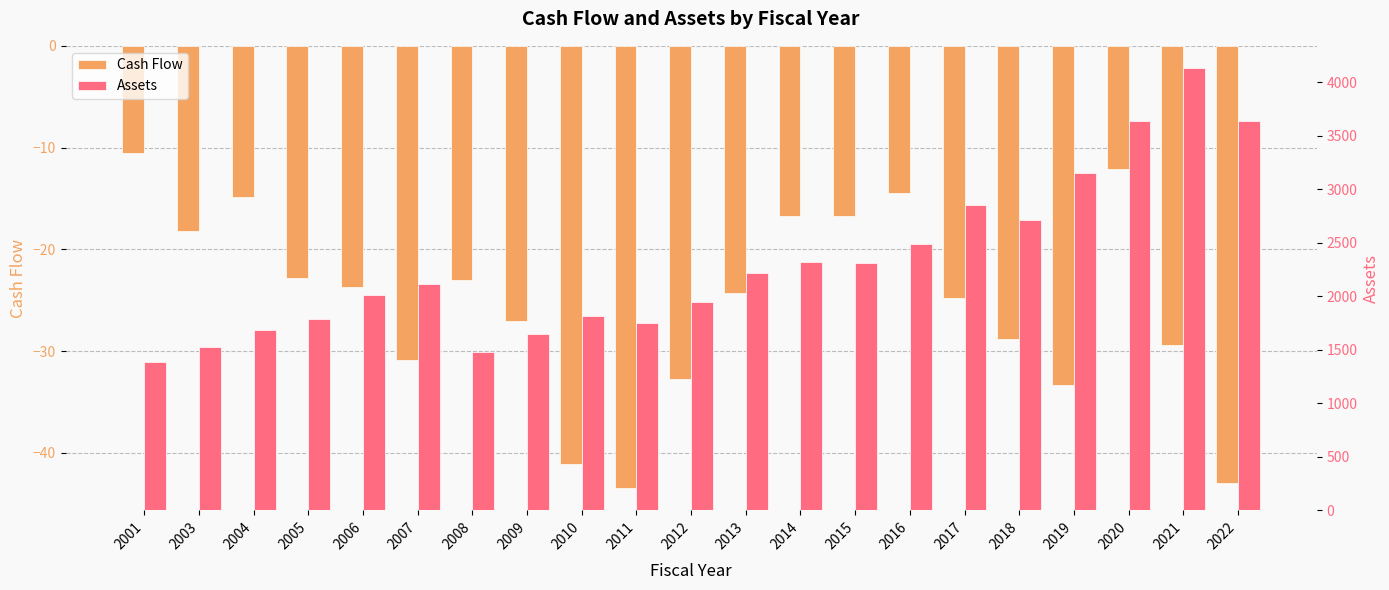

How many groups of bars are there?

21